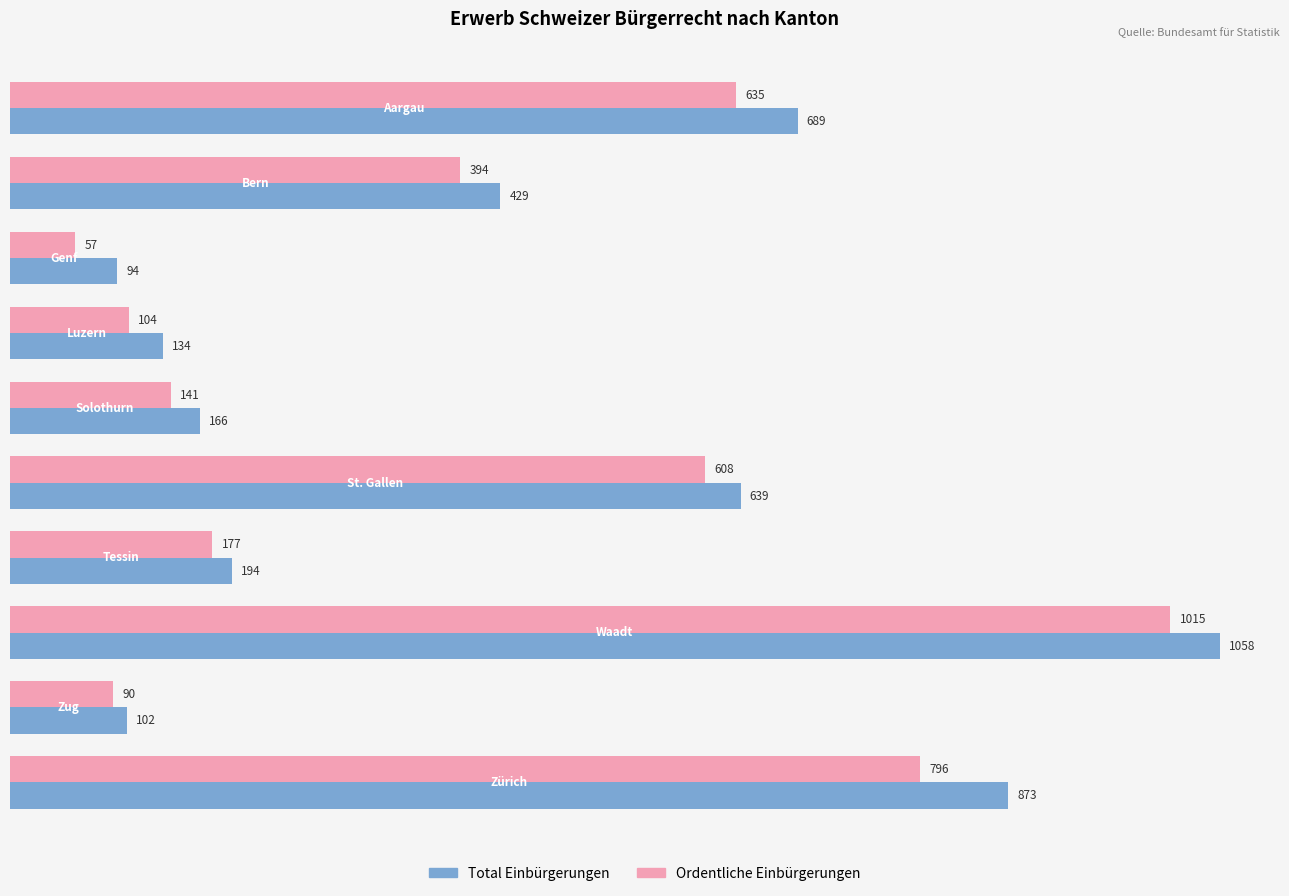

What is the difference between the maximum and second lowest values in the Total Einbürgerungen series?

956